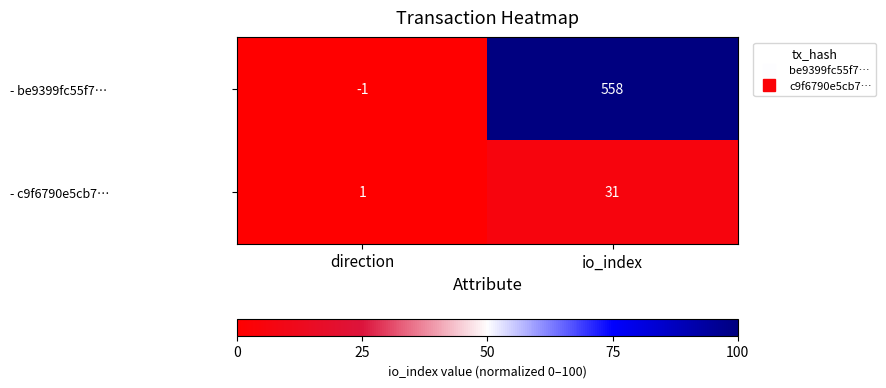

Reading left to right, list all the values displayed in this chart.

- be9399fc55f7…: direction=-1	io_index=558
- c9f6790e5cb7…: direction=1	io_index=31